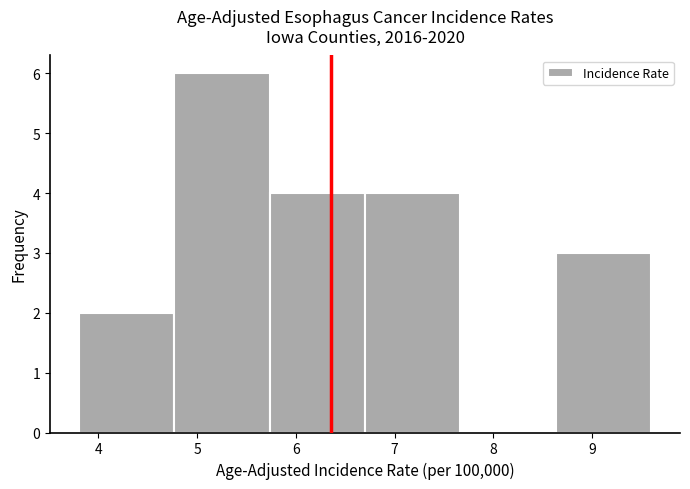

Which range on the x-axis has the tallest bar?

4.8 to 5.7